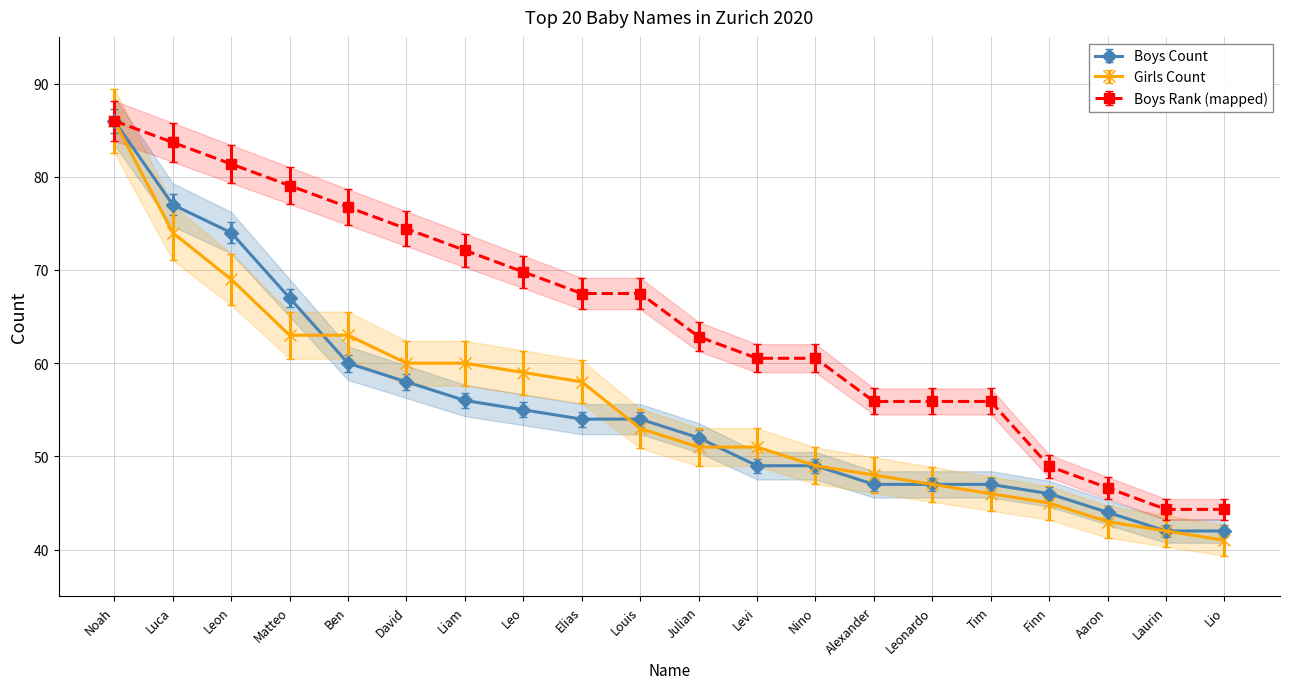

What is the highest value of the Boys Rank series?

83.8